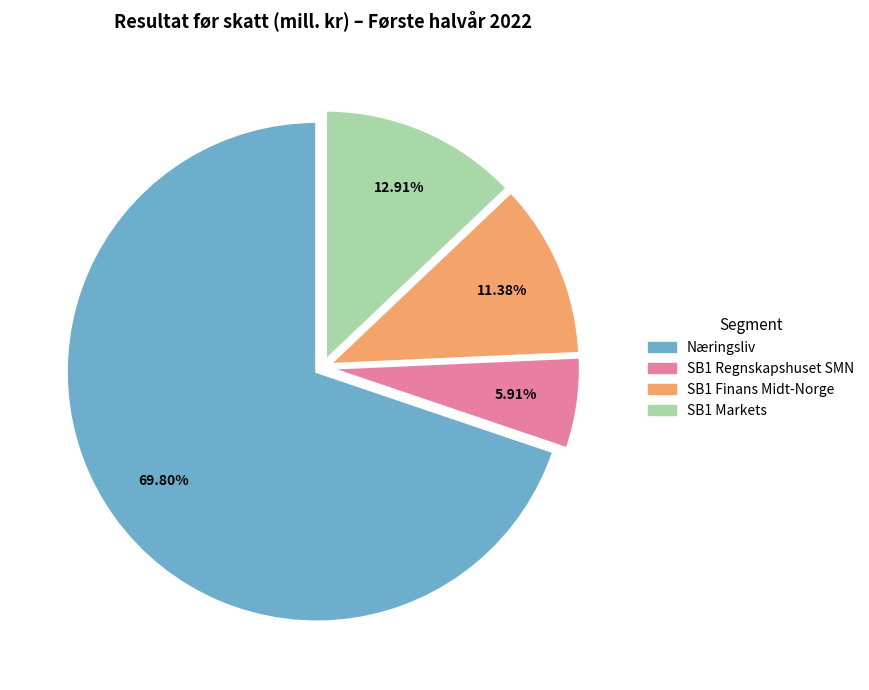

Is Næringsliv the majority of the pie?

Yes